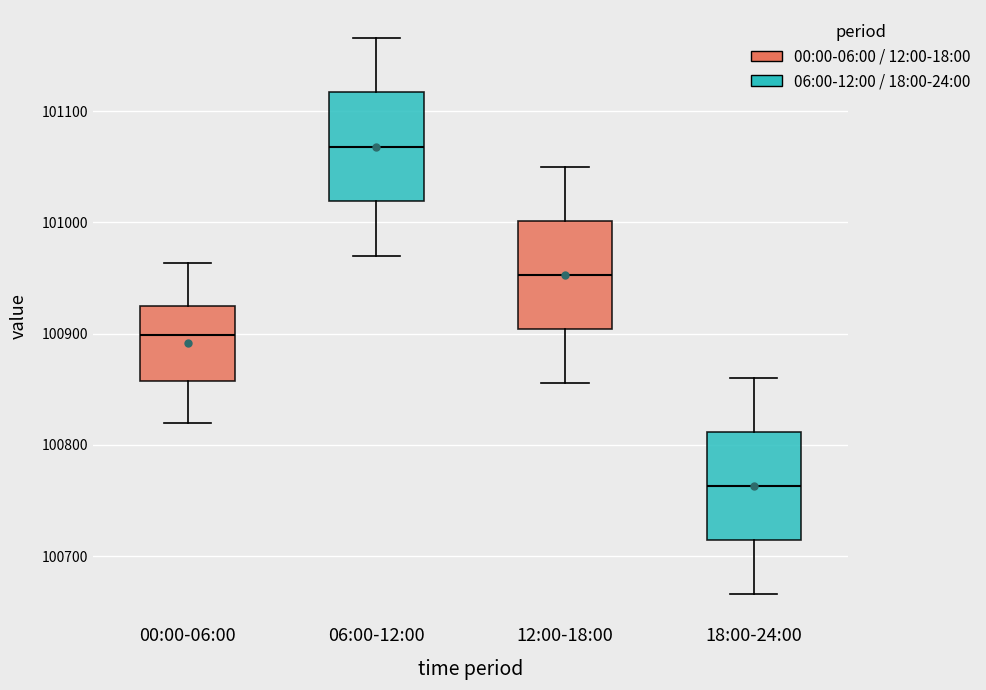

Reading left to right, read every box against the y-axis: the position of its median line, the range the box covers, and the ends of its whiskers. The values are not printed on the chart, so give them approximately, as read against the axis.

00:00-06:00: median 100900, box 100860 to 100920, whiskers 100820 to 100960
06:00-12:00: median 101070, box 101020 to 101120, whiskers 100970 to 101170
12:00-18:00: median 100950, box 100900 to 101000, whiskers 100860 to 101050
18:00-24:00: median 100760, box 100710 to 100810, whiskers 100670 to 100860